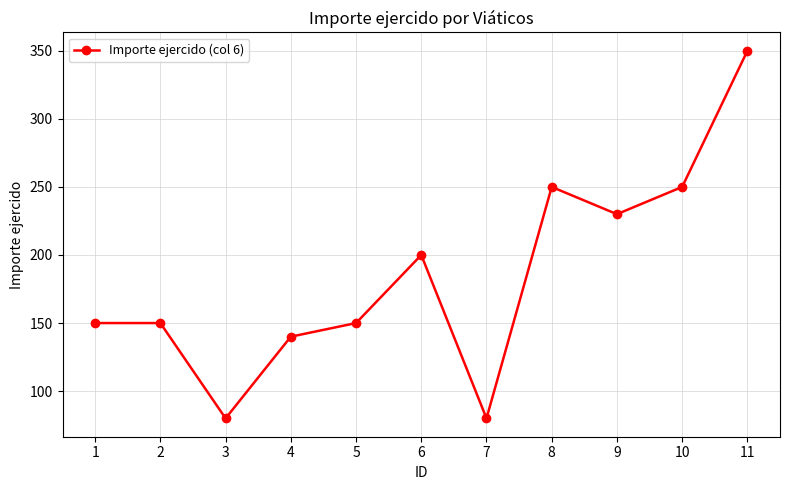

What is the difference between the values at 9 and 5?

80